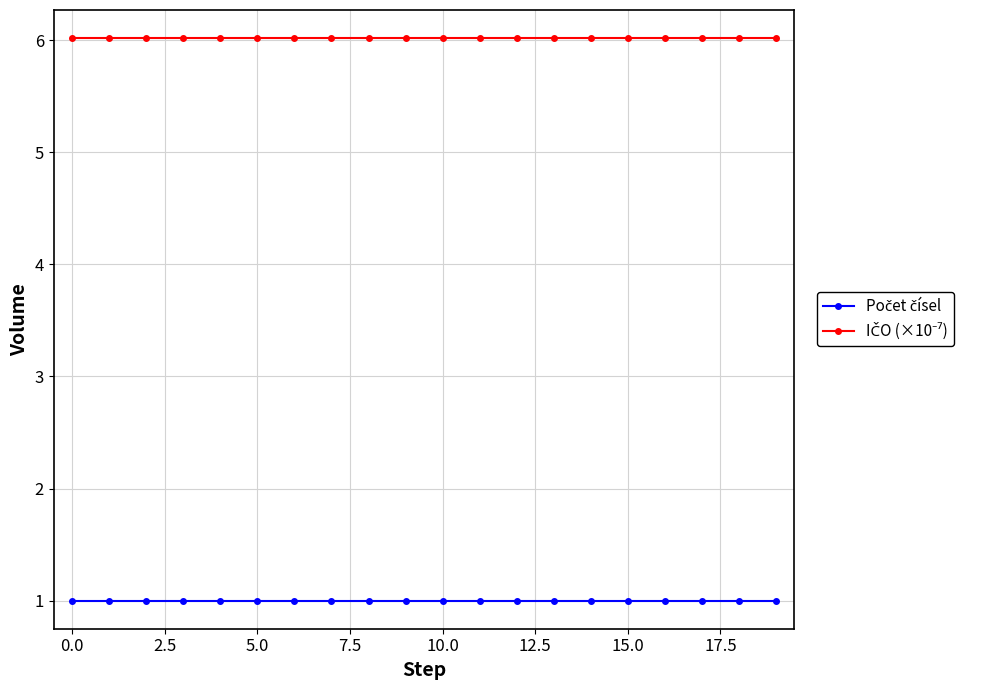

At how many categories does at least one series exceed 4?

20